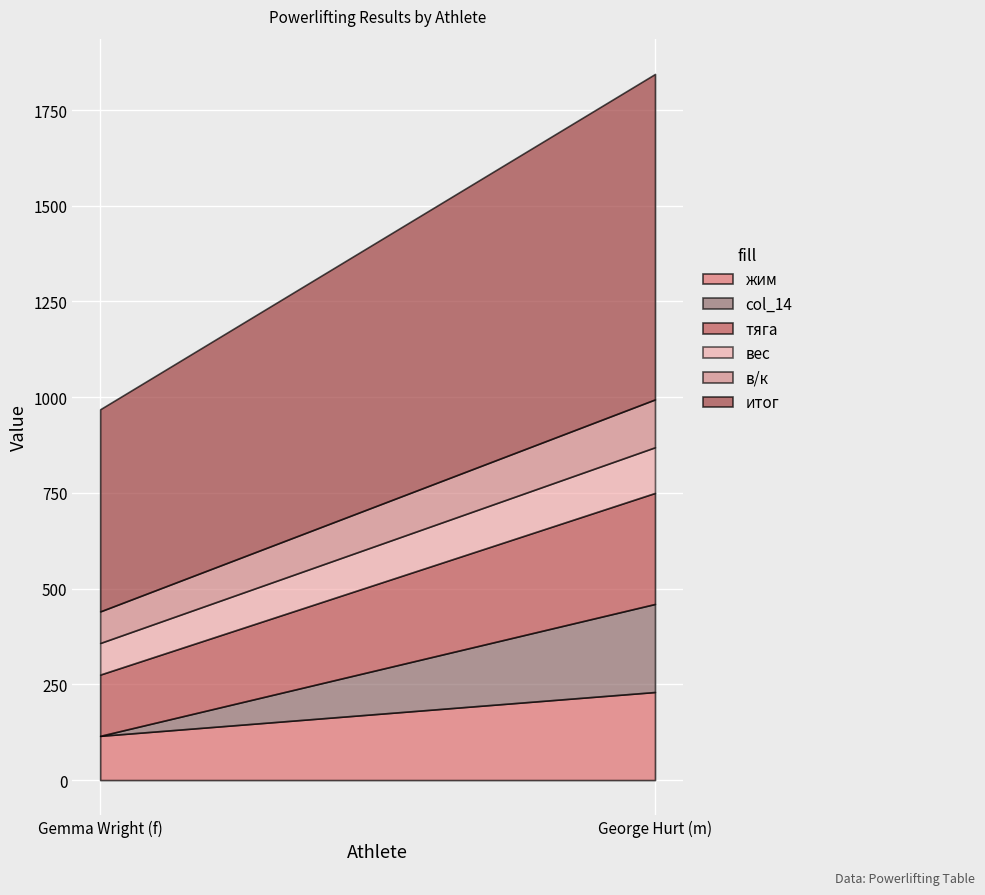

Rank the categories by тяга value from lowest to highest.

Gemma Wright (f), George Hurt (m)